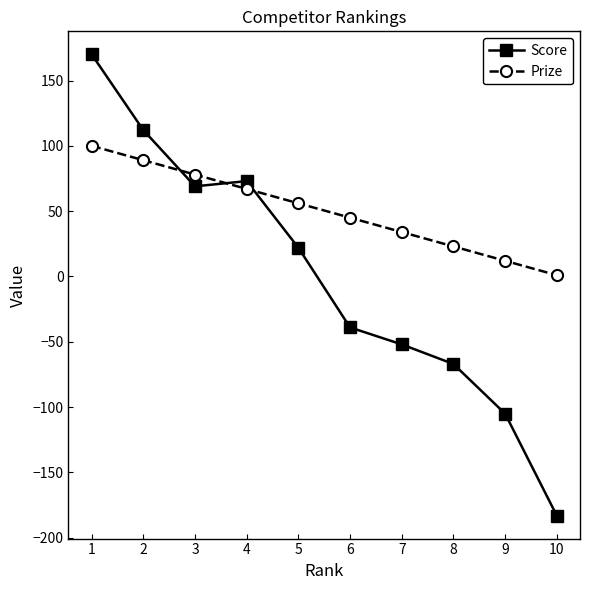

Which series changed the most between 1 and 5?

Score